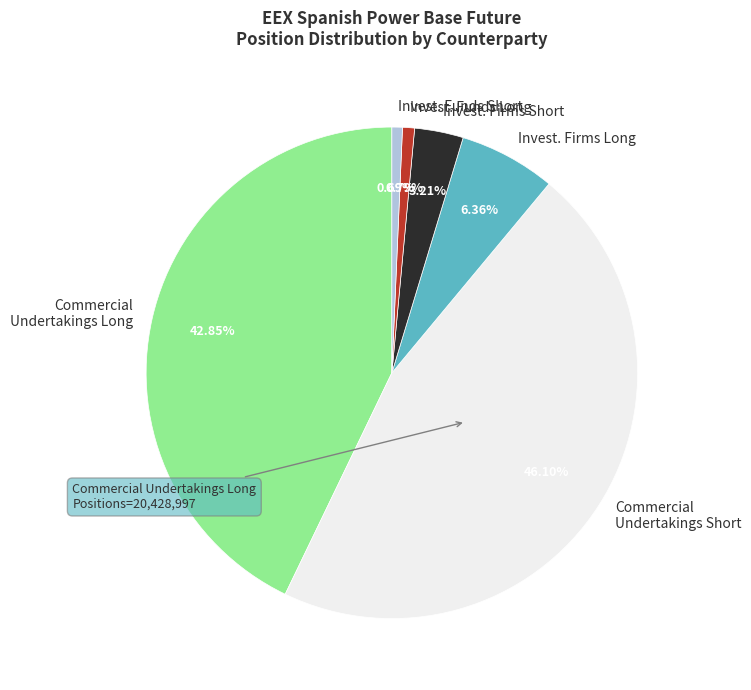

Count the number of slices in the pie.

6